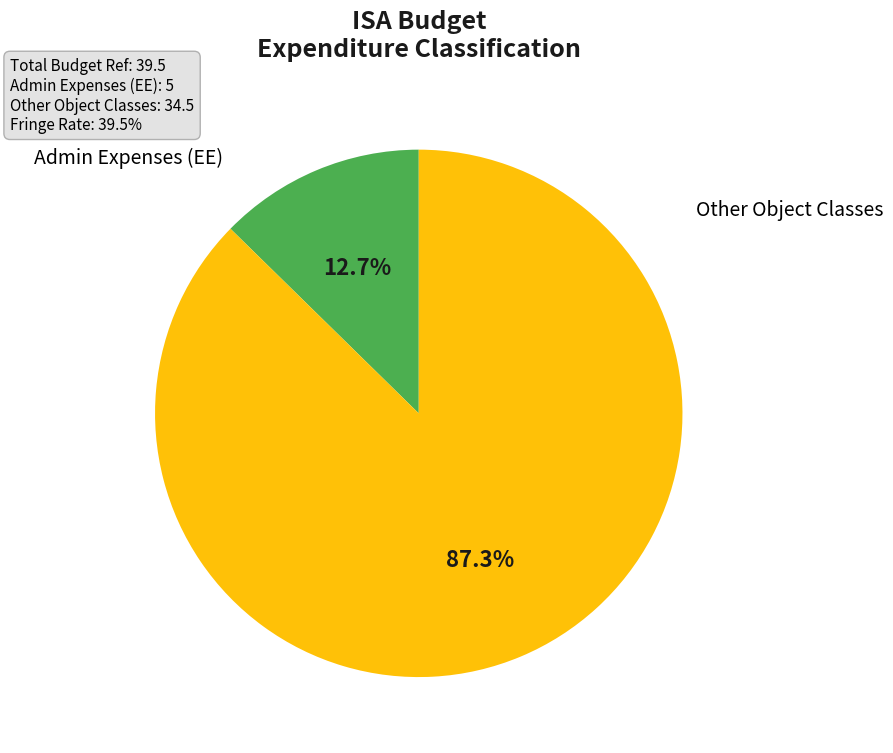

Which has a higher value, Other Object Classes or Admin Expenses (EE)?

Other Object Classes